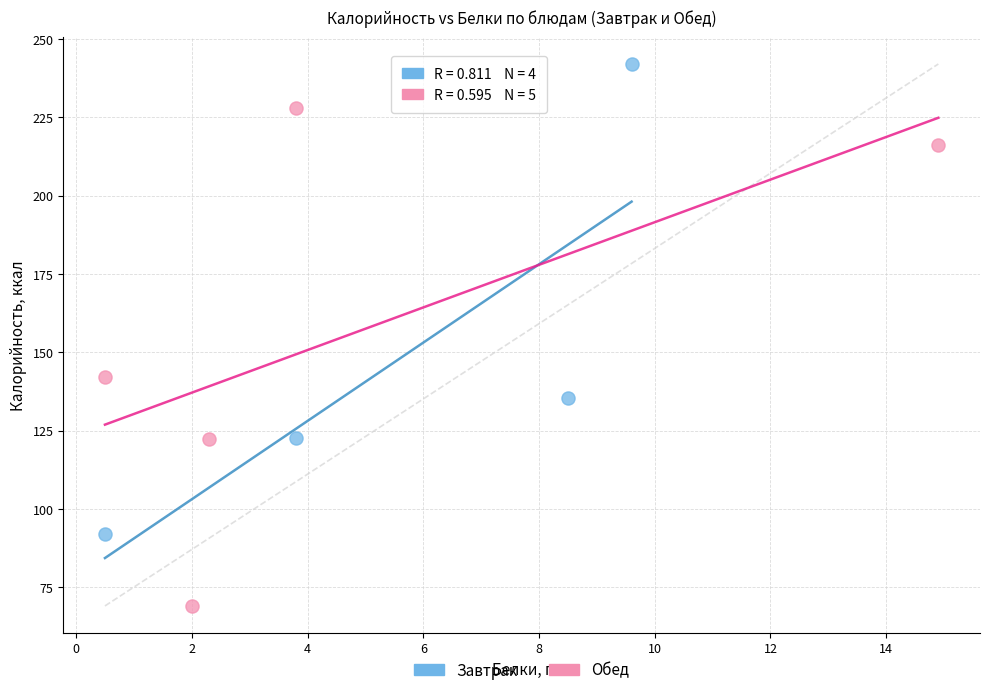

Which series contains the highest Y value?

Завтрак